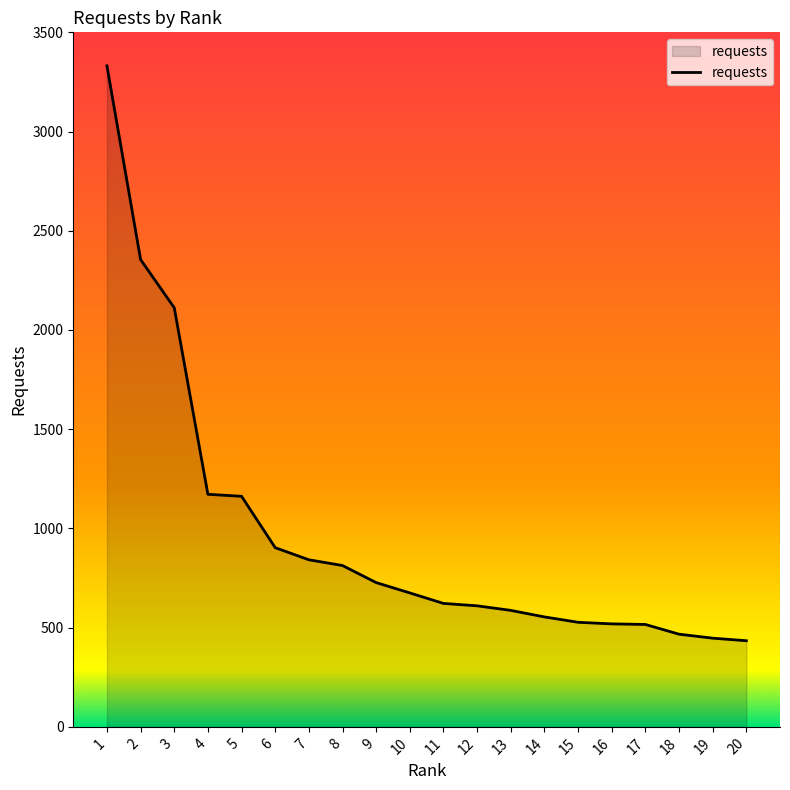

What is the difference between the second highest and second lowest values?

1908